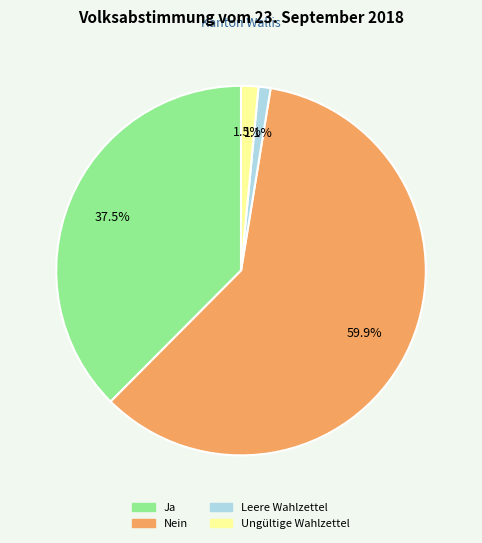

Is there a majority slice in this chart?

Yes